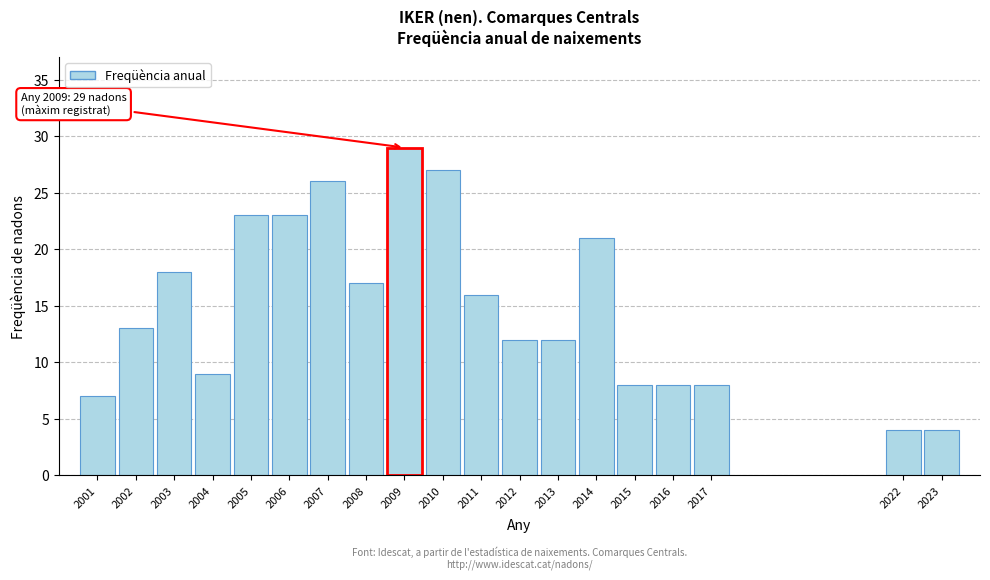

Reading right to left, transcribe all the data shown in this chart.

4	4	8	8	8	21	12	12	16	27	29	17	26	23	23	9	18	13	7